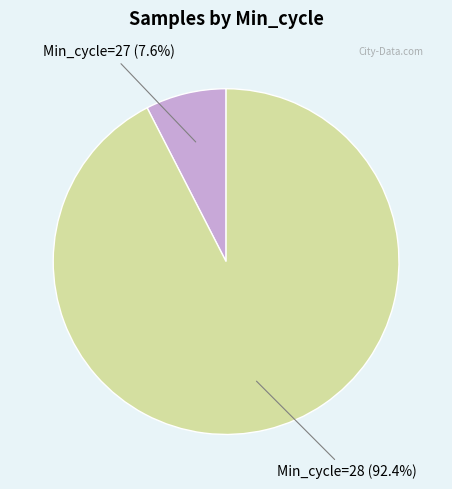

How many segments does this pie chart have?

2